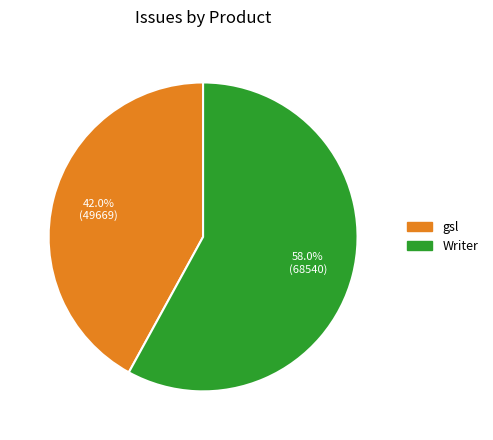

What is the majority slice?

Writer